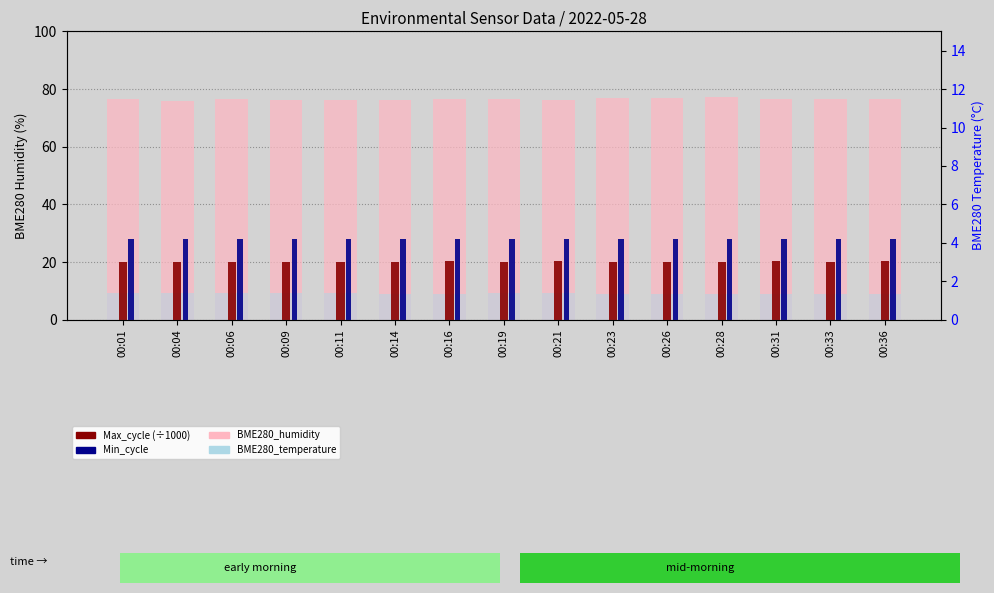

What is the total value across all series at 00:01?

134.0